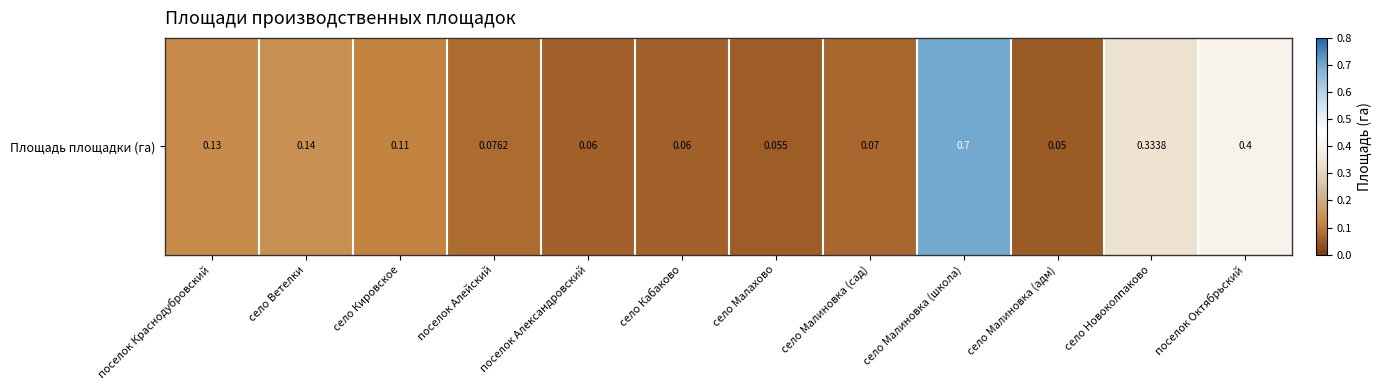

Read the value at поселок Алейский.

0.1